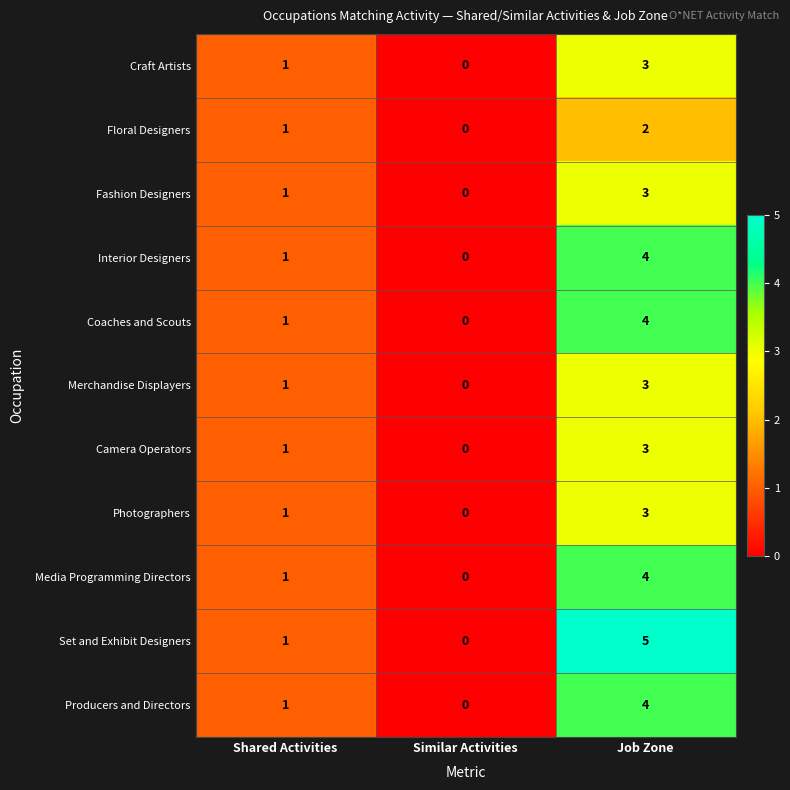

Which series changed the most between Shared Activities and Job Zone?

Set and Exhibit Designers